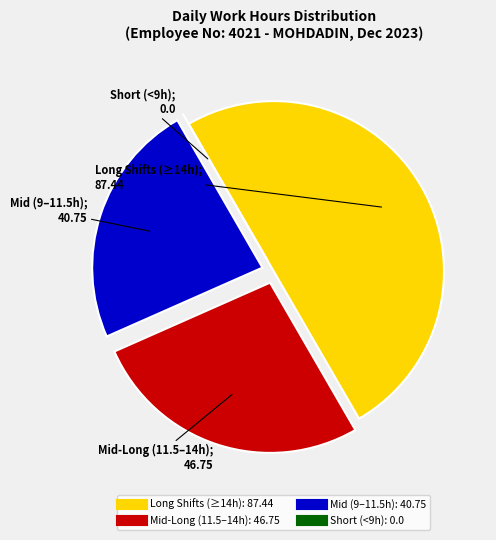

Is there any slice that represents more than half of the pie?

No